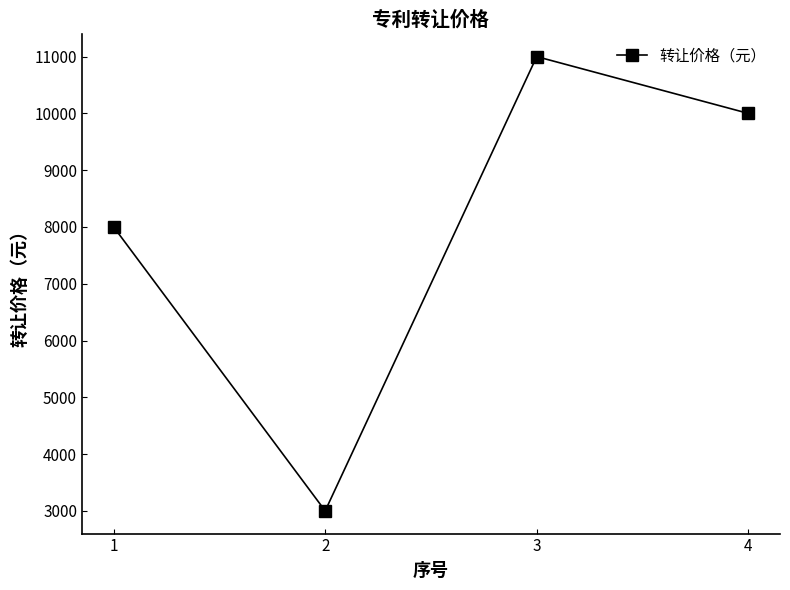

What is the value of the 2nd point from the left?

3000